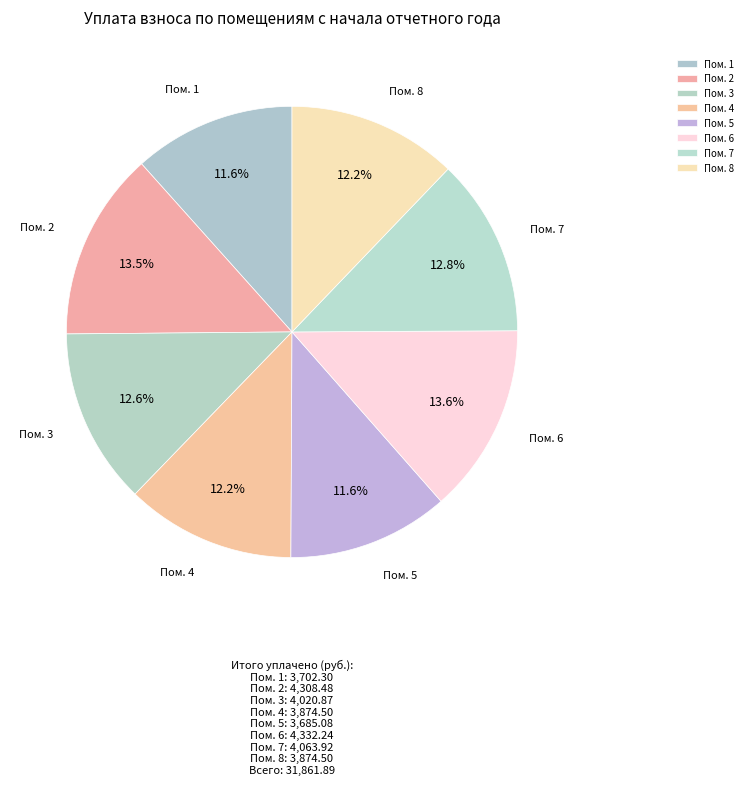

Is there a majority slice in this chart?

No